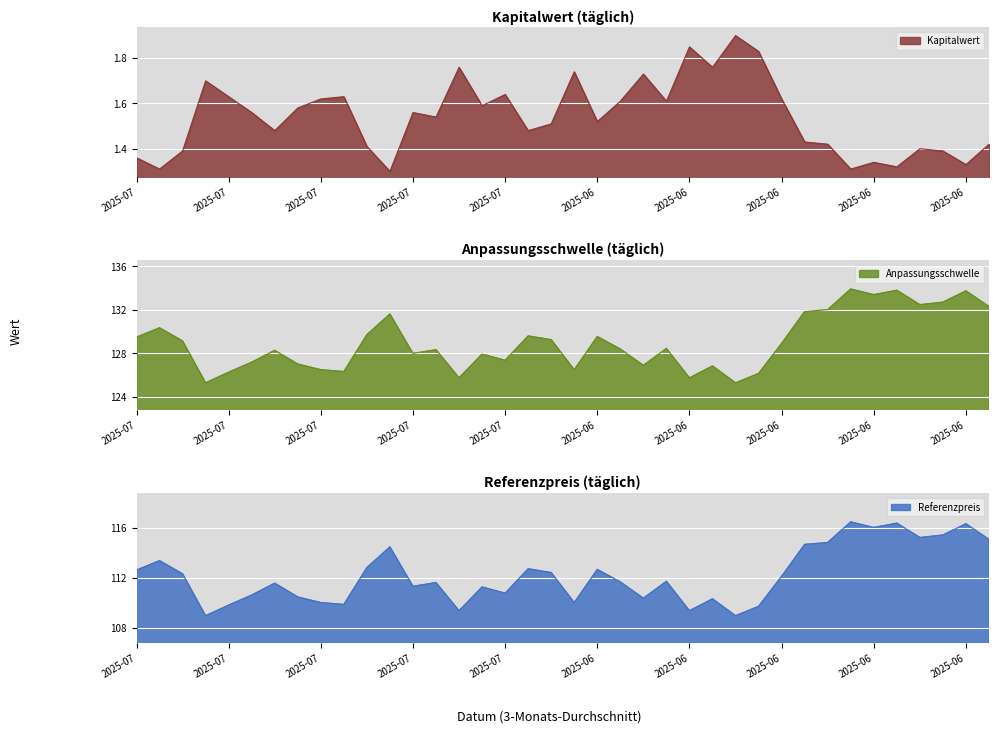

The Kapitalwert series shows 2.1 at 2025-06-06. True or false?

False